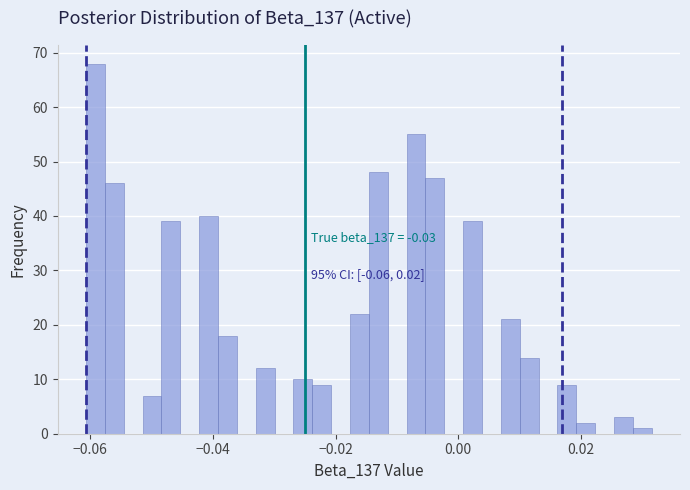

Around what value on the x-axis is the tallest bar? Give the approximate position of its centre, as read against the axis.

-0.060